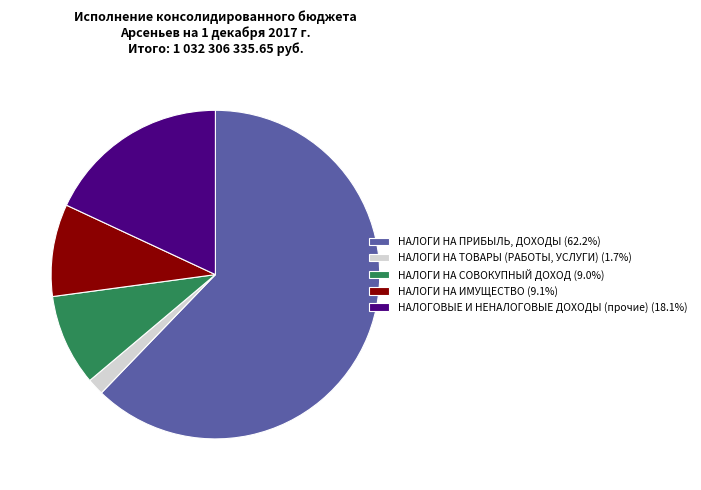

Combined, do НАЛОГОВЫЕ И НЕНАЛОГОВЫЕ ДОХОДЫ (прочие) (18.1%) and НАЛОГИ НА ИМУЩЕСТВО (9.1%) account for over 50%?

No